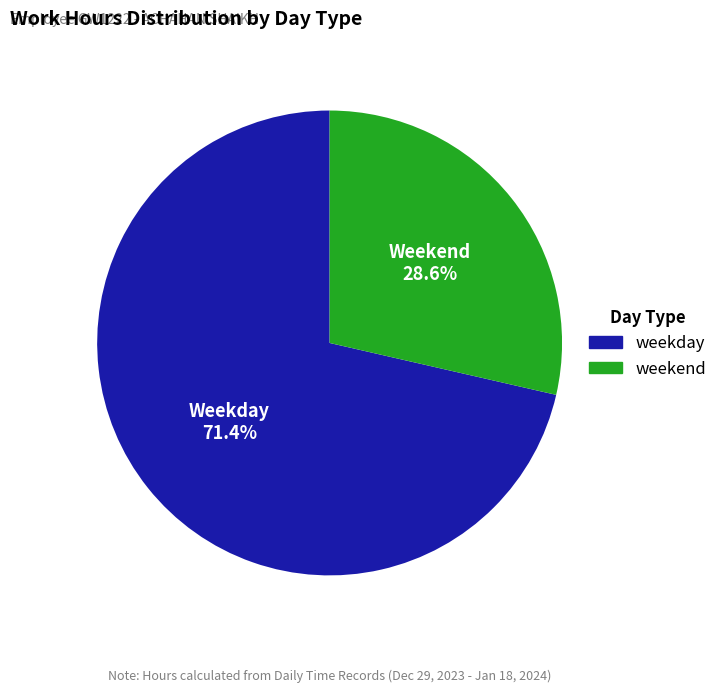

Does any single category account for the majority?

Yes